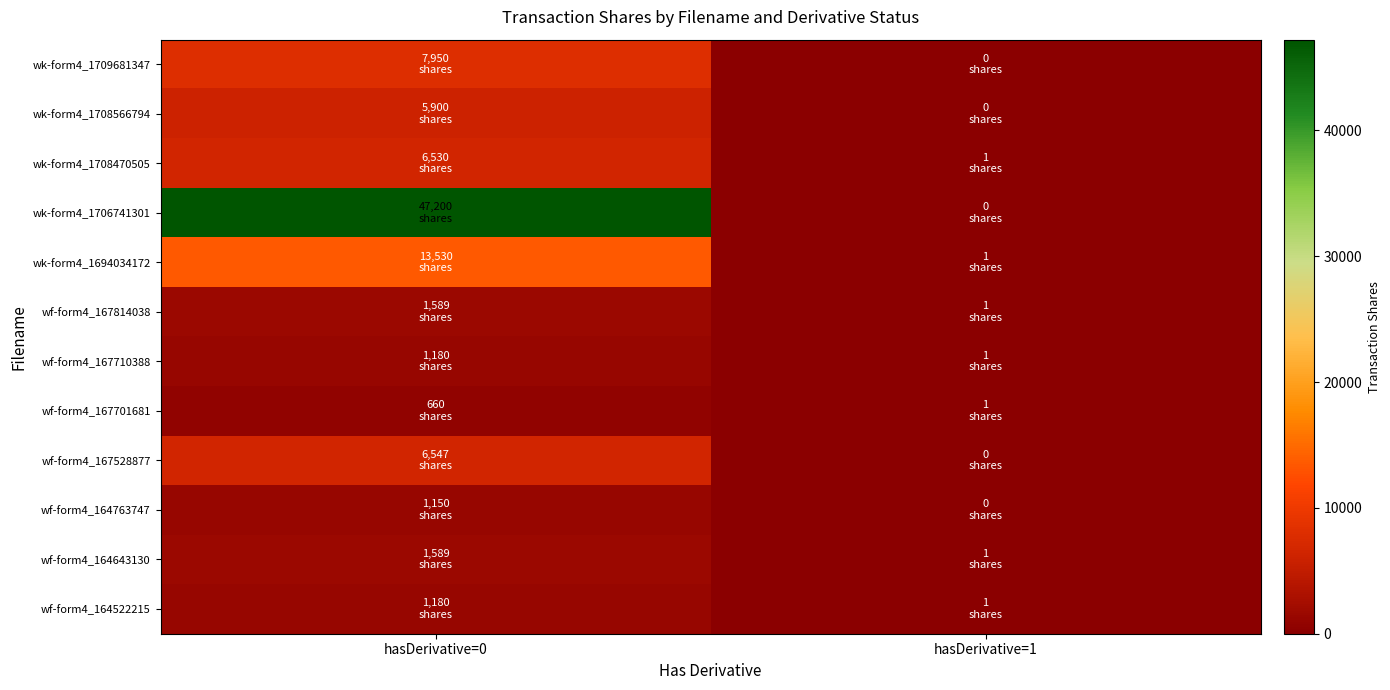

Which series has the largest range (max minus min)?

wk-form4_1706741301